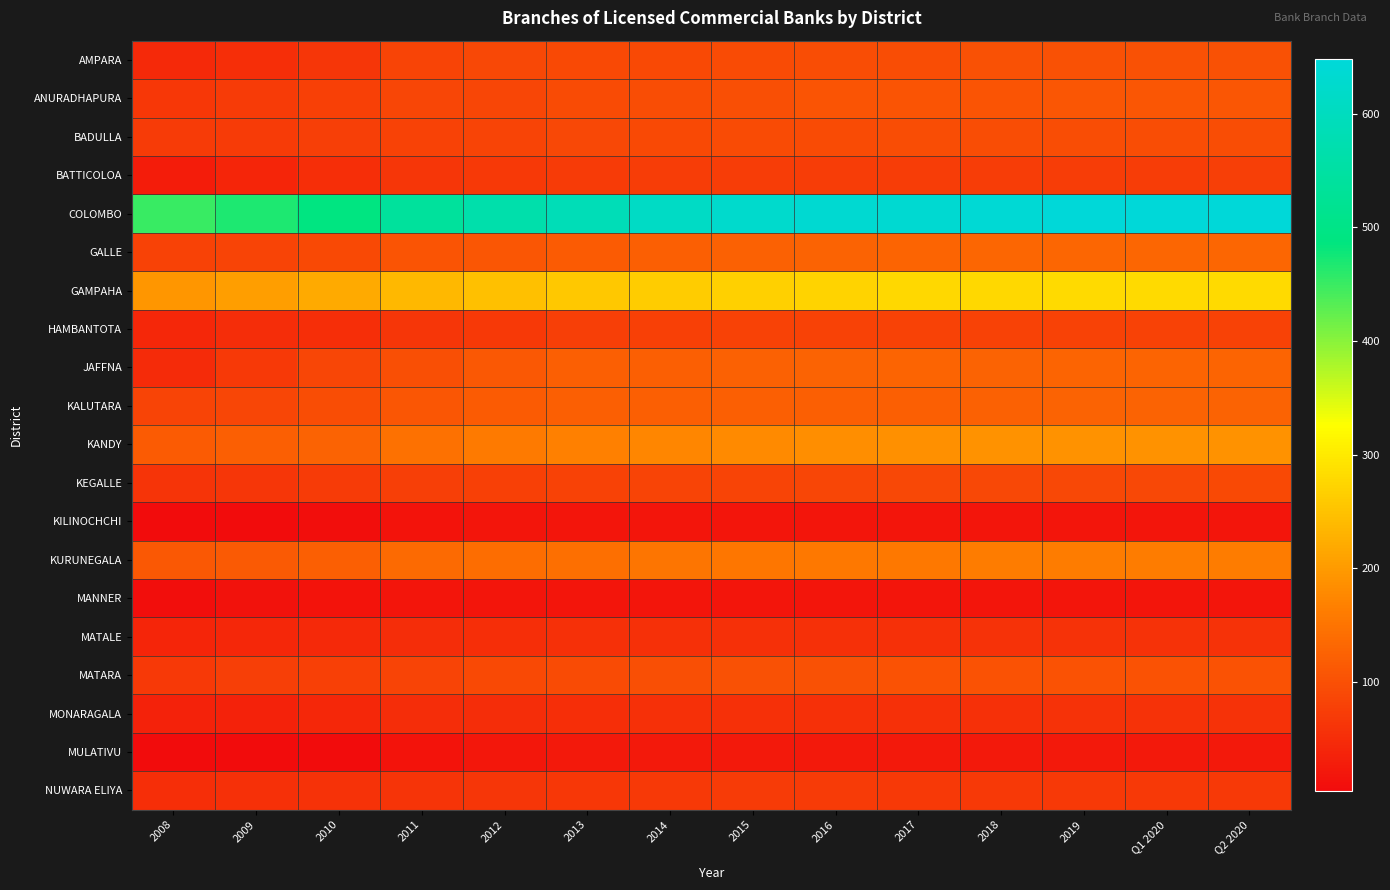

Reading right to left, what are all the values shown in this chart?

AMPARA: Q2 2020=100	Q1 2020=100	2019=100	2018=100	2017=97	2016=96	2015=93	2014=92	2013=92	2012=88	2011=82	2010=64	2009=52	2008=45
ANURADHAPURA: Q2 2020=109	Q1 2020=109	2019=109	2018=106	2017=106	2016=106	2015=99	2014=95	2013=93	2012=87	2011=85	2010=77	2009=71	2008=65
BADULLA: Q2 2020=95	Q1 2020=95	2019=95	2018=95	2017=95	2016=94	2015=94	2014=92	2013=88	2012=83	2011=80	2010=75	2009=70	2008=70
BATTICOLOA: Q2 2020=75	Q1 2020=74	2019=74	2018=74	2017=74	2016=74	2015=74	2014=73	2013=70	2012=67	2011=63	2010=52	2009=41	2008=27
COLOMBO: Q2 2020=648	Q1 2020=648	2019=648	2018=638	2017=634	2016=633	2015=623	2014=611	2013=586	2012=565	2011=538	2010=492	2009=469	2008=450
GALLE: Q2 2020=131	Q1 2020=131	2019=130	2018=130	2017=128	2016=127	2015=123	2014=120	2013=115	2012=109	2011=105	2010=92	2009=84	2008=80
GAMPAHA: Q2 2020=280	Q1 2020=280	2019=280	2018=278	2017=276	2016=271	2015=266	2014=262	2013=257	2012=247	2011=236	2010=218	2009=203	2008=193
HAMBANTOTA: Q2 2020=81	Q1 2020=81	2019=81	2018=80	2017=80	2016=80	2015=80	2014=79	2013=76	2012=68	2011=62	2010=54	2009=51	2008=43
JAFFNA: Q2 2020=128	Q1 2020=128	2019=128	2018=127	2017=128	2016=127	2015=124	2014=120	2013=120	2012=112	2011=99	2010=87	2009=68	2008=49
KALUTARA: Q2 2020=126	Q1 2020=126	2019=126	2018=123	2017=122	2016=122	2015=122	2014=122	2013=122	2012=115	2011=108	2010=97	2009=87	2008=84
KANDY: Q2 2020=190	Q1 2020=190	2019=190	2018=188	2017=186	2016=185	2015=179	2014=175	2013=167	2012=159	2011=145	2010=127	2009=122	2008=117
KEGALLE: Q2 2020=90	Q1 2020=89	2019=88	2018=88	2017=88	2016=86	2015=84	2014=82	2013=81	2012=79	2011=75	2010=70	2009=63	2008=61
KILINOCHCHI: Q2 2020=19	Q1 2020=19	2019=19	2018=19	2017=19	2016=19	2015=18	2014=18	2013=18	2012=18	2011=16	2010=7	2009=4	2008=4
KURUNEGALA: Q2 2020=162	Q1 2020=162	2019=161	2018=160	2017=156	2016=156	2015=153	2014=151	2013=144	2012=140	2011=136	2010=121	2009=113	2008=111
MANNER: Q2 2020=19	Q1 2020=19	2019=19	2018=19	2017=19	2016=19	2015=19	2014=18	2013=18	2012=18	2011=18	2010=16	2009=13	2008=8
MATALE: Q2 2020=58	Q1 2020=58	2019=58	2018=57	2017=56	2016=56	2015=56	2014=55	2013=55	2012=54	2011=50	2010=46	2009=42	2008=41
MATARA: Q2 2020=104	Q1 2020=104	2019=104	2018=104	2017=103	2016=102	2015=100	2014=98	2013=94	2012=90	2011=84	2010=77	2009=75	2008=67
MONARAGALA: Q2 2020=58	Q1 2020=58	2019=58	2018=56	2017=56	2016=56	2015=56	2014=55	2013=54	2012=51	2011=50	2010=44	2009=36	2008=36
MULATIVU: Q2 2020=22	Q1 2020=22	2019=22	2018=22	2017=22	2016=22	2015=22	2014=22	2013=22	2012=20	2011=15	2010=6	2009=5	2008=5
NUWARA ELIYA: Q2 2020=68	Q1 2020=68	2019=68	2018=68	2017=68	2016=71	2015=70	2014=67	2013=66	2012=64	2011=61	2010=58	2009=55	2008=53